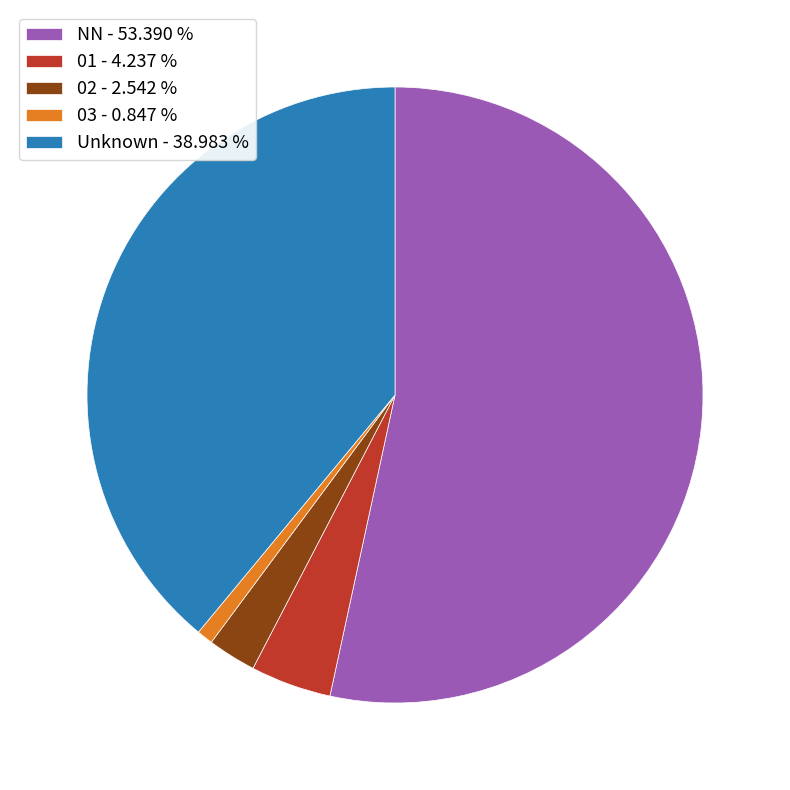

Combined, do 02 - 2.542 % and NN - 53.390 % account for over 50%?

Yes